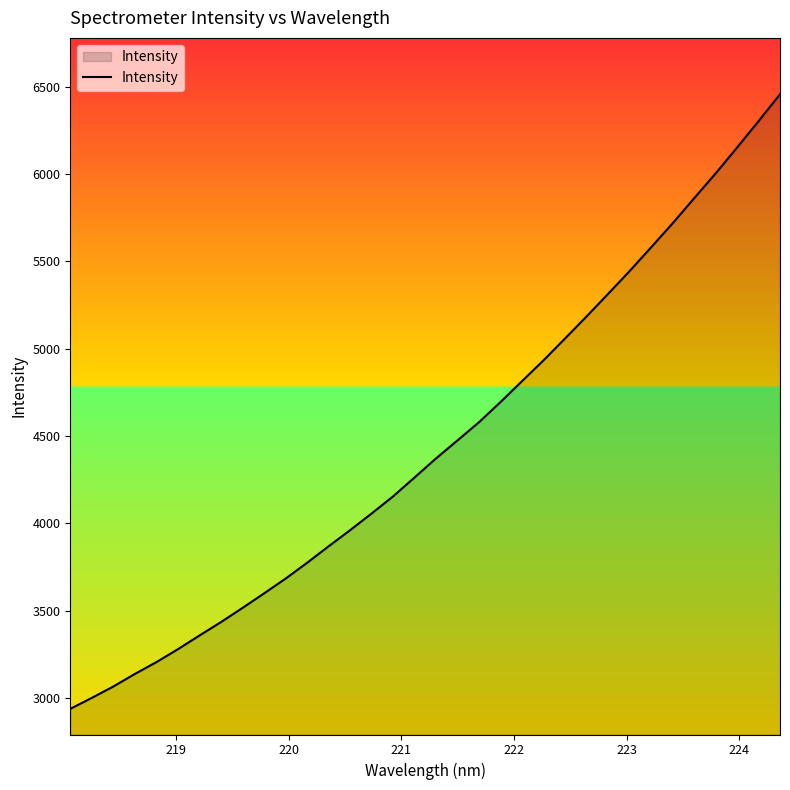

What is the greatest value displayed?

6456.1